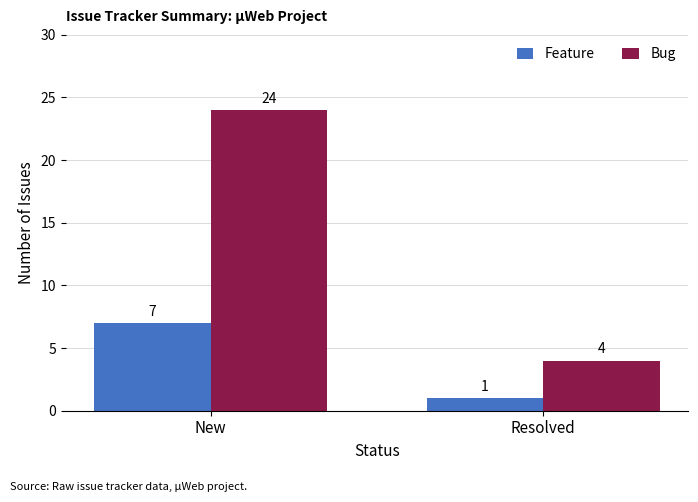

What is the total value across all series at Resolved?

5